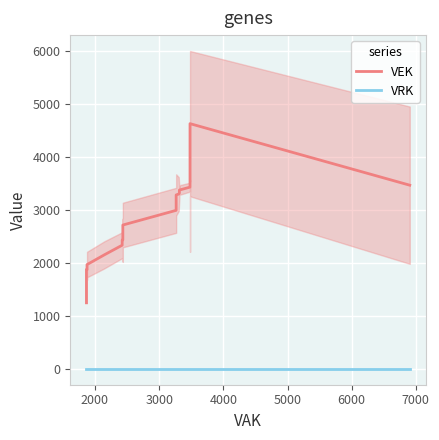

What are all the series names shown in the legend?

VEK, VRK